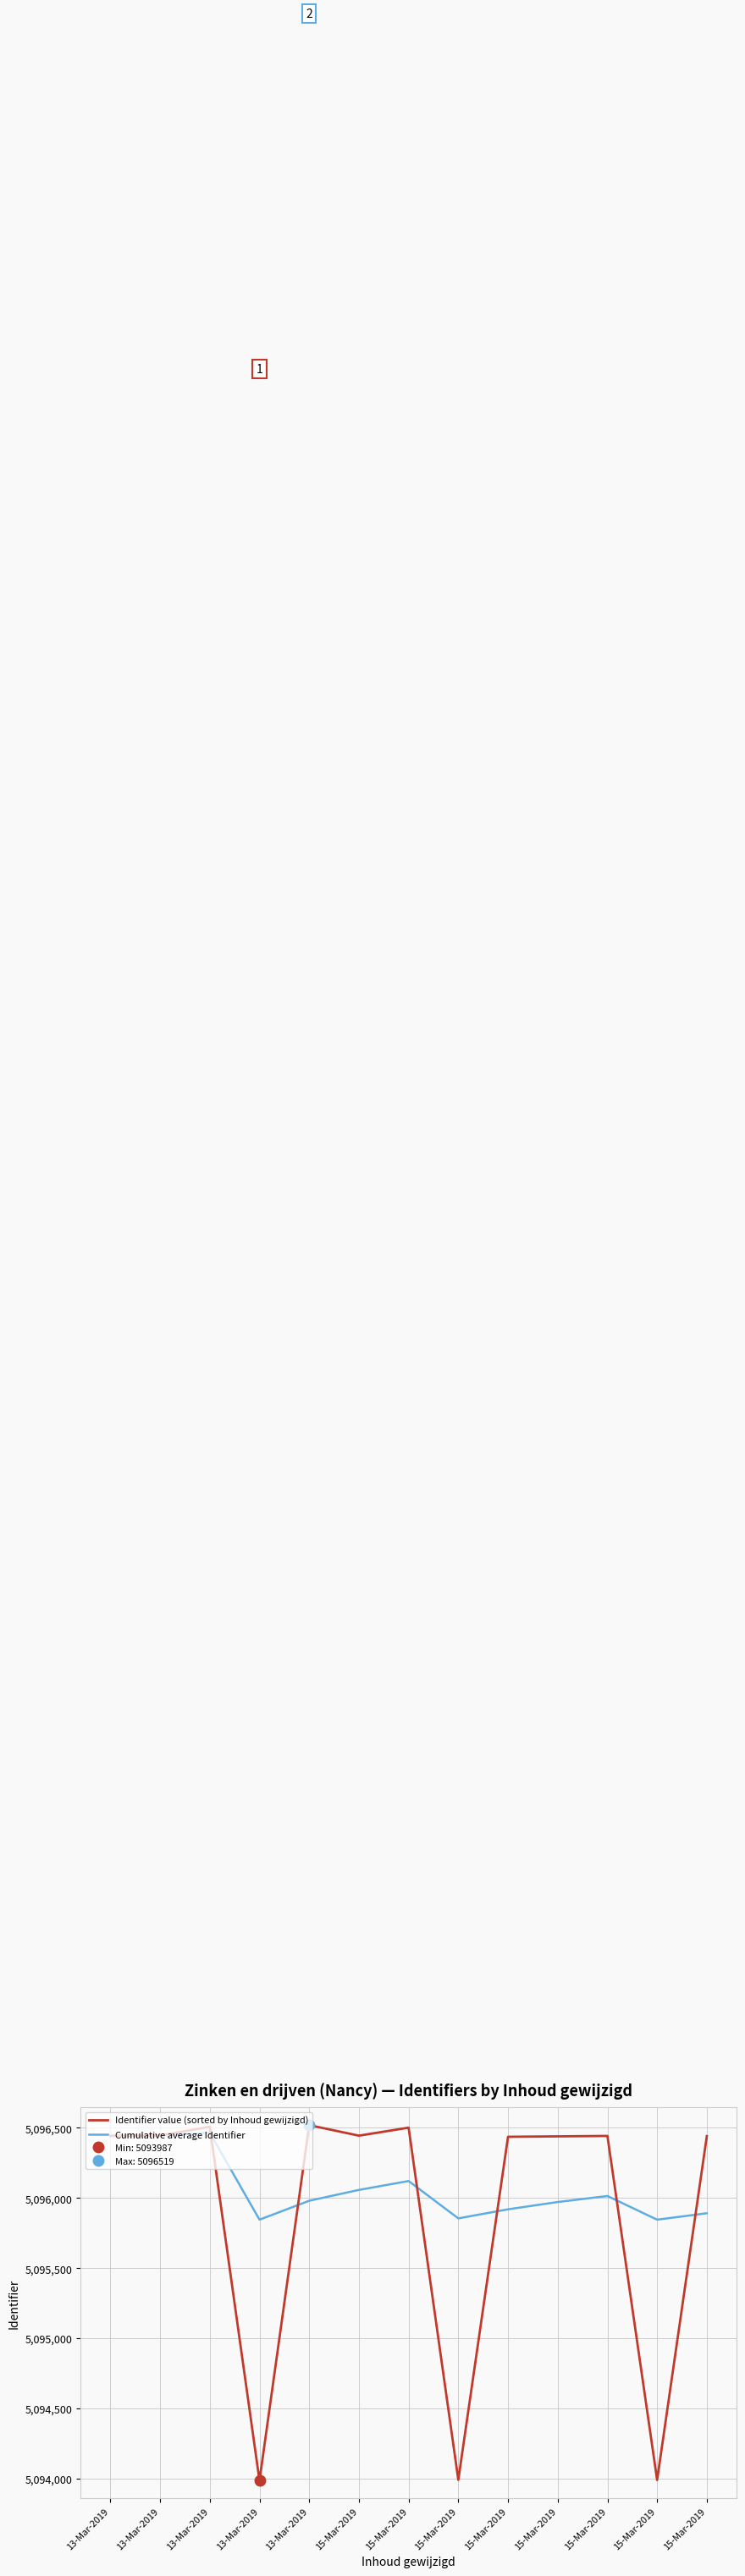

What is the average value of the Cumulative average Identifier series?

5096065.6